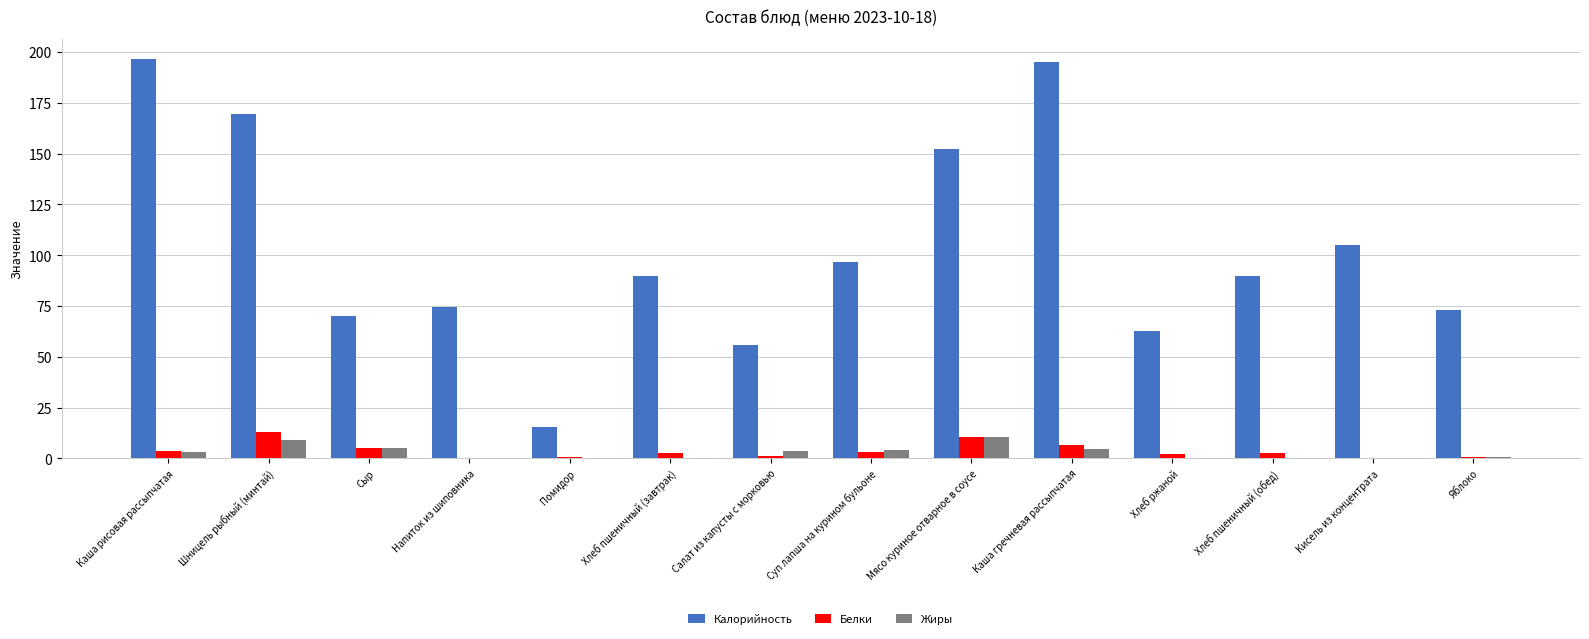

What is the maximum value for Калорийность?

196.7